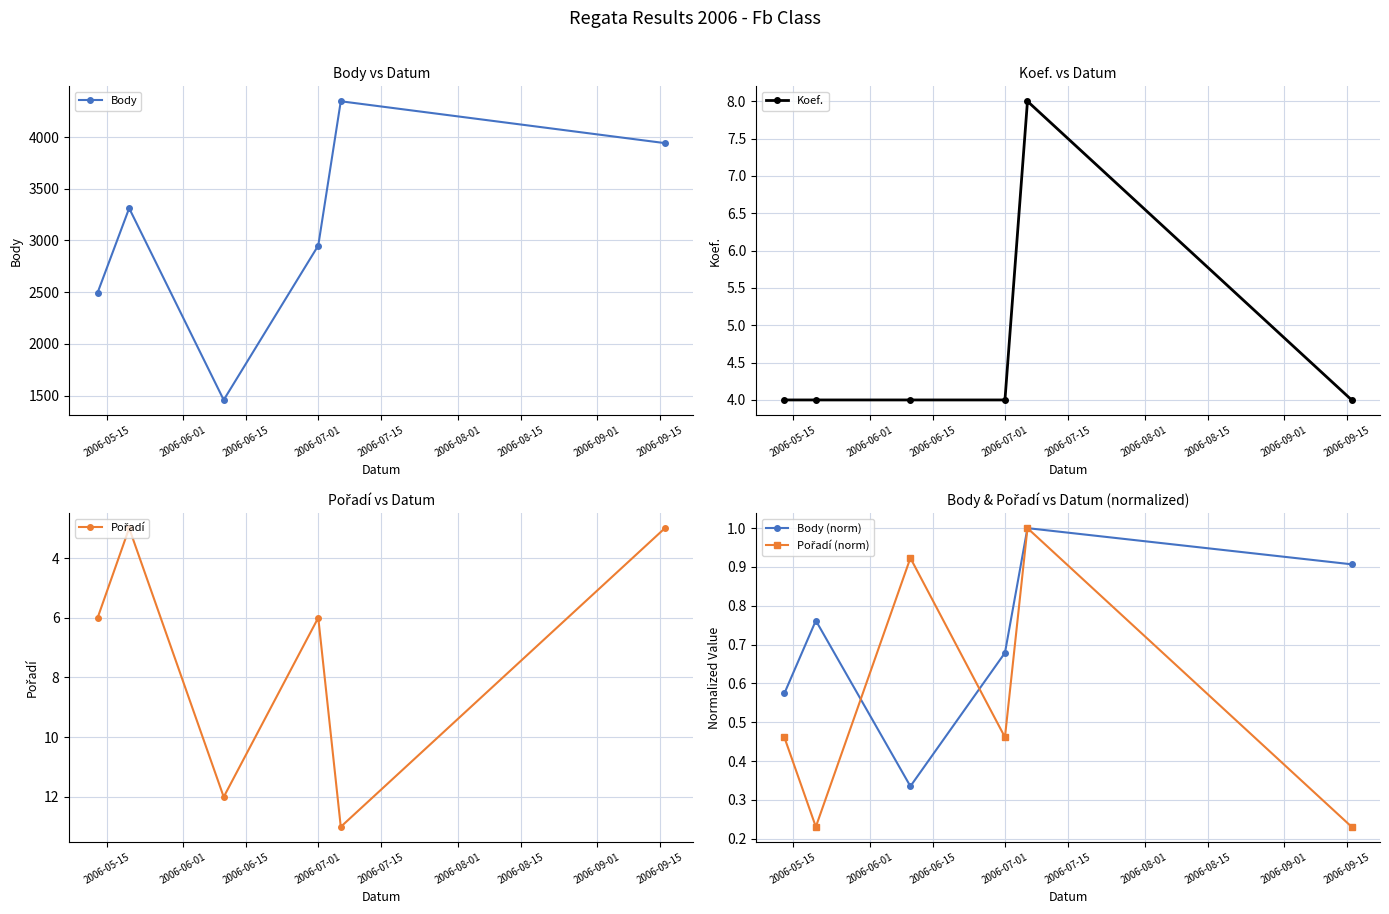

How many series are shown in this chart?

5